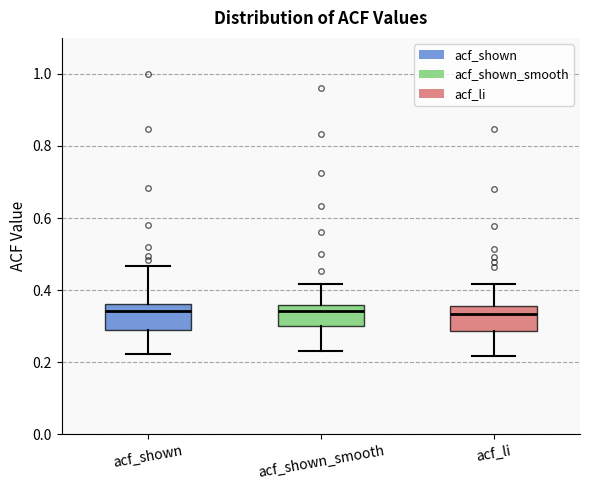

Where does the median line of the box for acf_shown sit on the y-axis? The values are not printed on the chart, so give them approximately, as read against the axis.

0.34